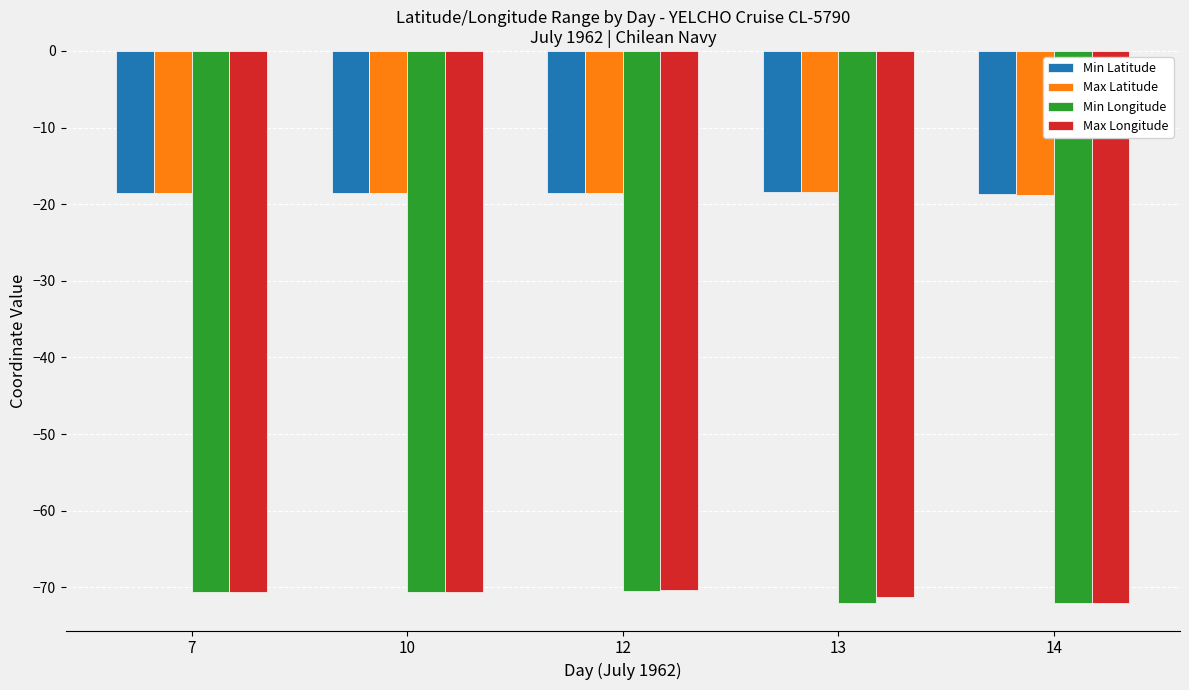

Between 7 and 14, which series saw the biggest shift?

Max Longitude